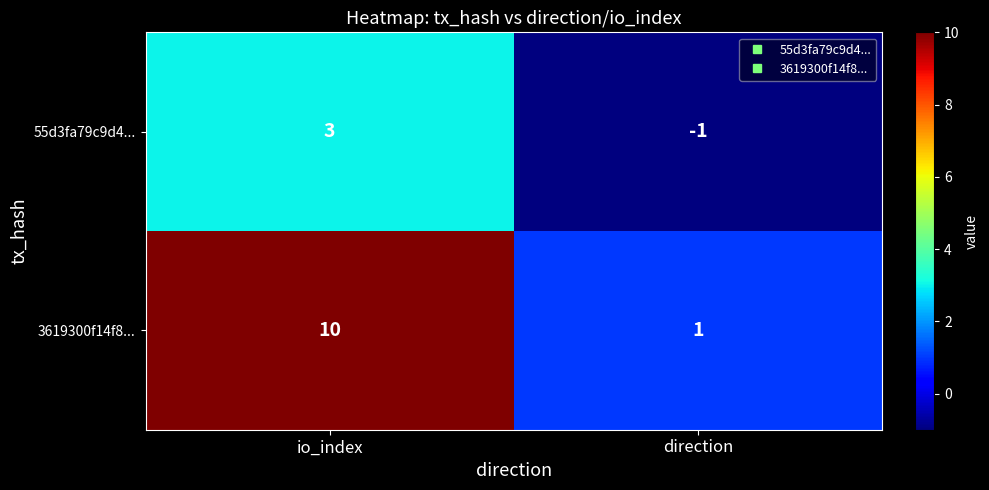

Reading left to right, extract all data points from this chart.

55d3fa79c9d4...: 3	-1
3619300f14f8...: 10	1